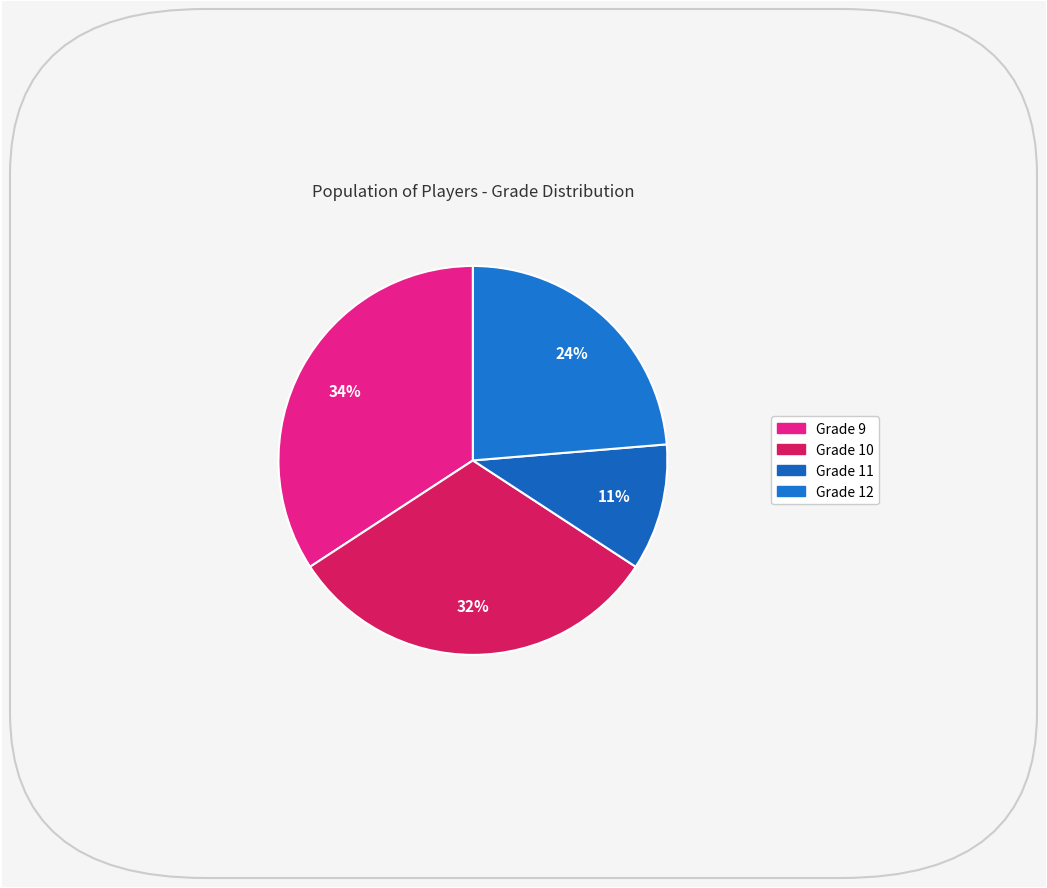

How many segments does this pie chart have?

4